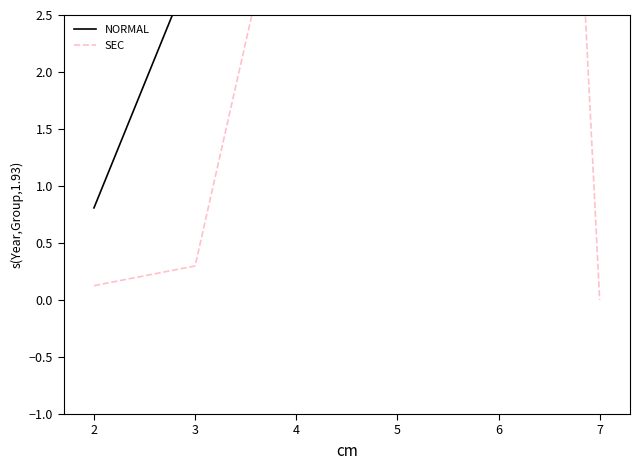

At how many categories does at least one series exceed 10?

3